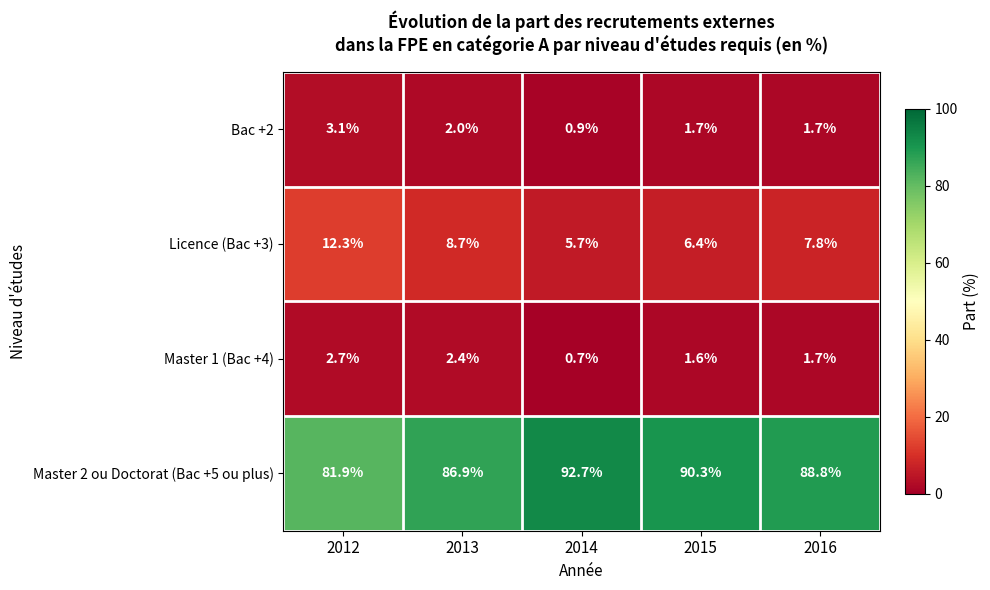

Which category has the lowest value in the Licence (Bac +3) series?

2014